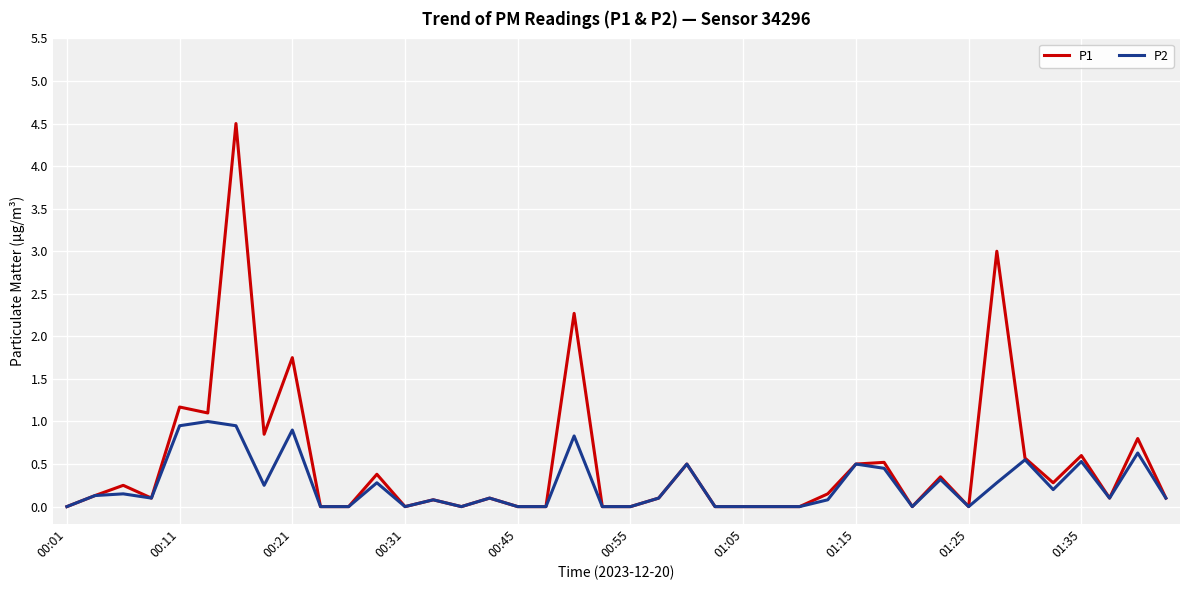

What is the average value of the P2 series?

0.3